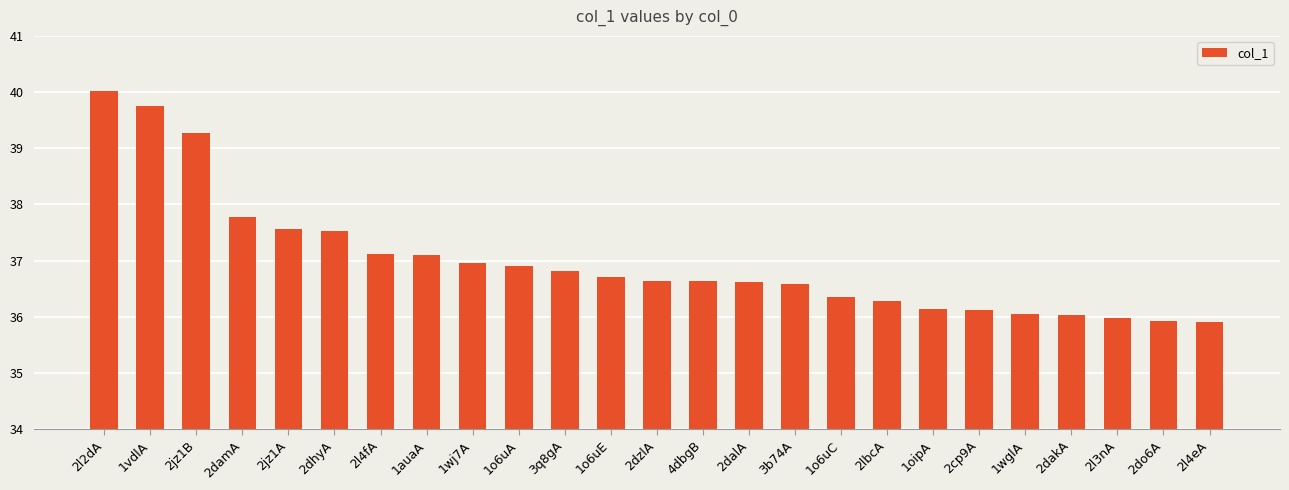

Reading left to right, what are all the values shown in this chart?

40.0	39.7	39.3	37.8	37.6	37.5	37.1	37.1	37.0	36.9	36.8	36.7	36.6	36.6	36.6	36.6	36.3	36.3	36.1	36.1	36.1	36.0	36.0	35.9	35.9